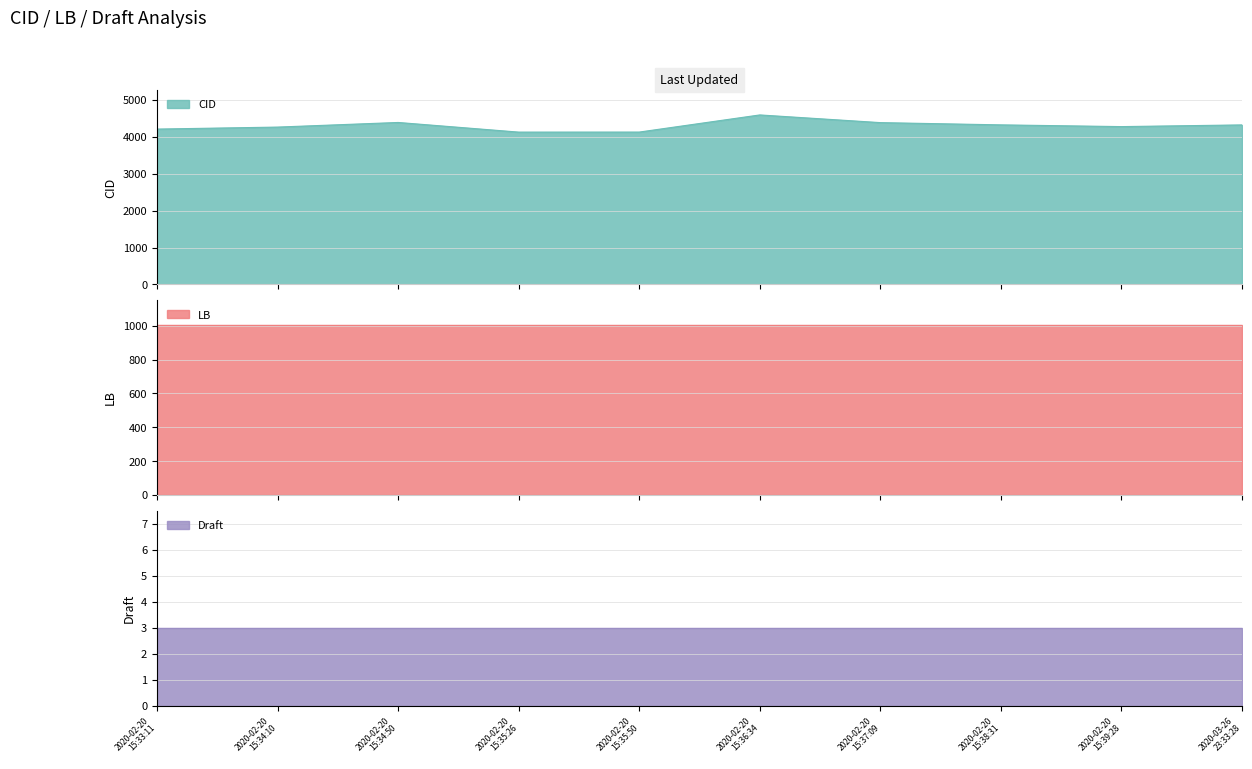

True or false: Draft and LB intersect in this chart.

False